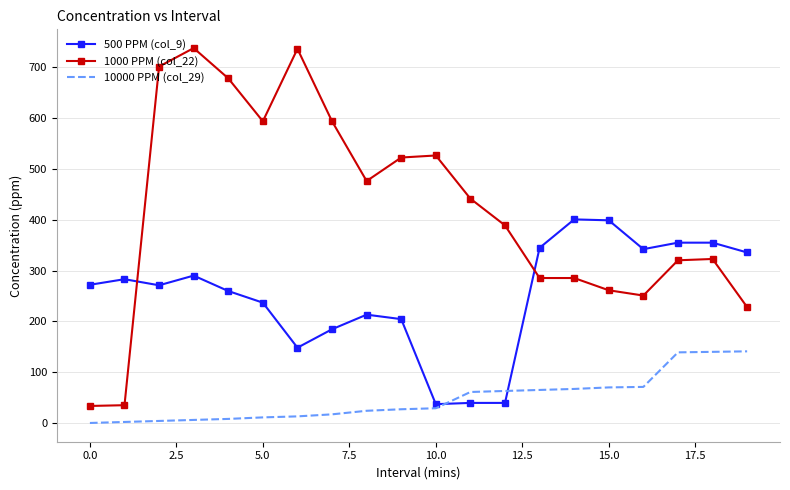

After their last crossing, which series has the higher values: 500 PPM (col_9) or 10000 PPM (col_29)?

500 PPM (col_9)